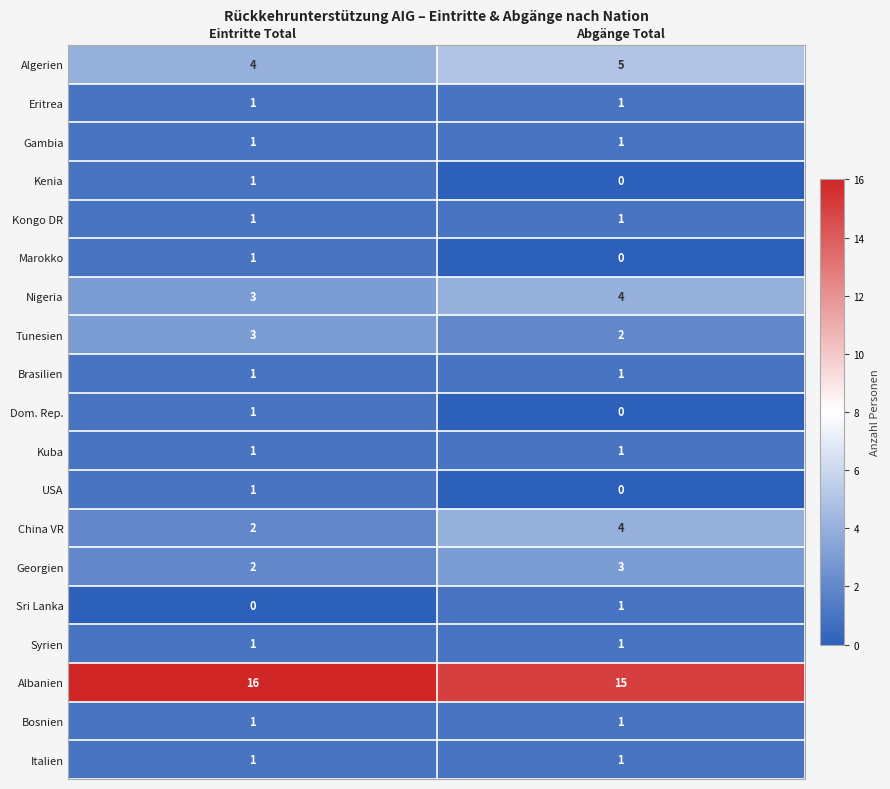

At how many categories does at least one series exceed 6?

2